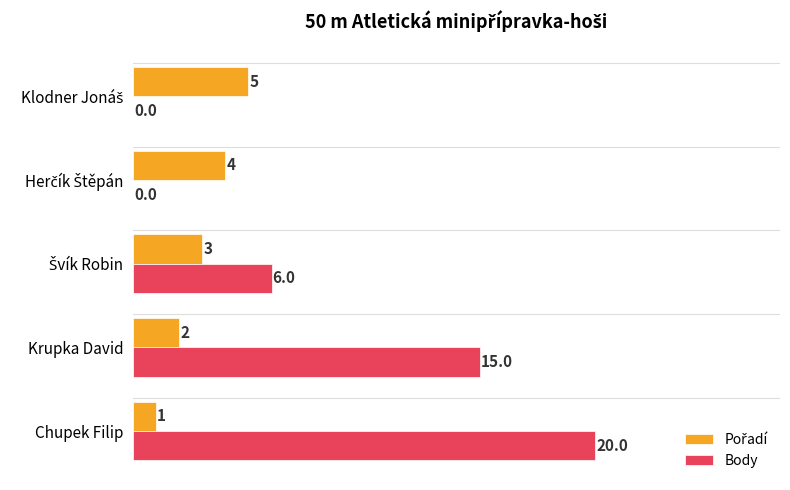

Which series has the largest total across all categories?

Body